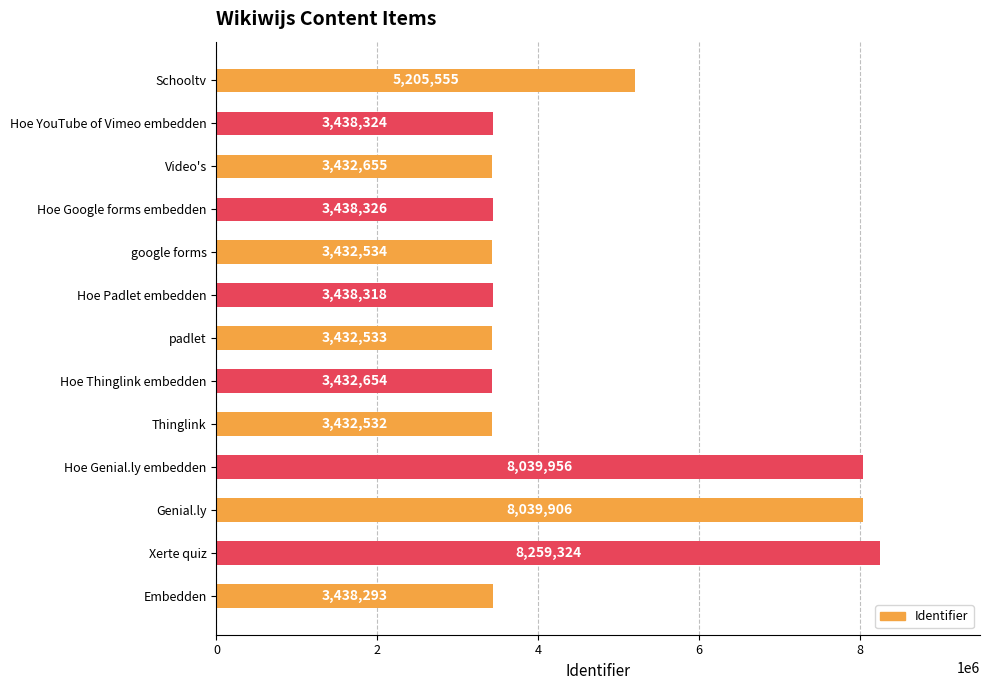

List the labels in order of value, smallest first.

Thinglink, padlet, google forms, Hoe Thinglink embedden, Video's, Embedden, Hoe Padlet embedden, Hoe YouTube of Vimeo embedden, Hoe Google forms embedden, Schooltv, Genial.ly, Hoe Genial.ly embedden, Xerte quiz